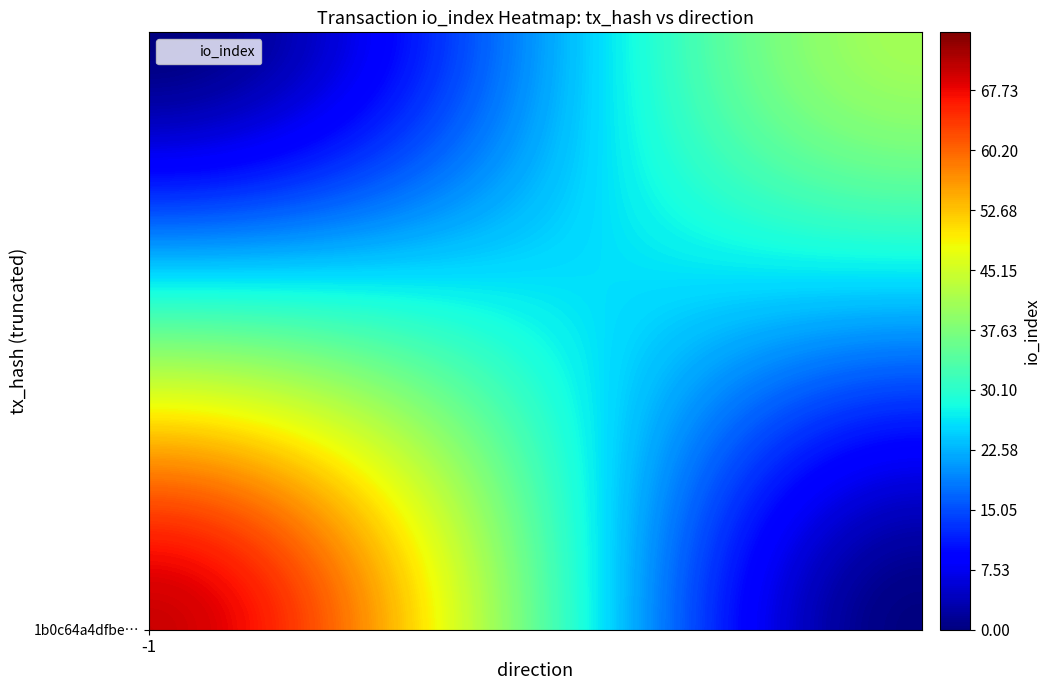

Count the 1b0c64a4dfbe6f432a25e09fa27f4ceef429414 values in the range -1 to 70.

2